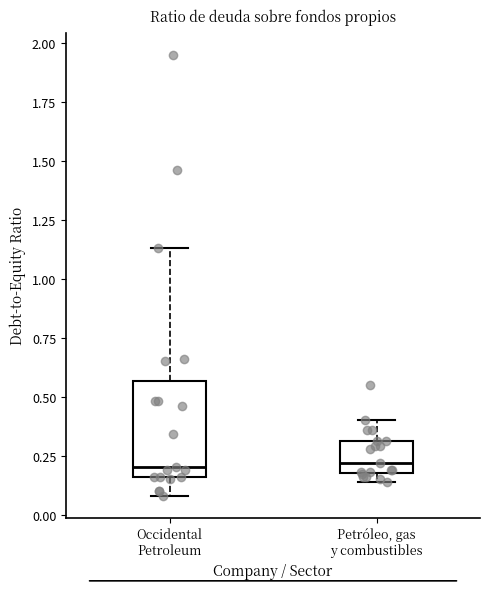

Comparing the boxes themselves (not the whiskers), which one is the tallest?

Occidental Petroleum